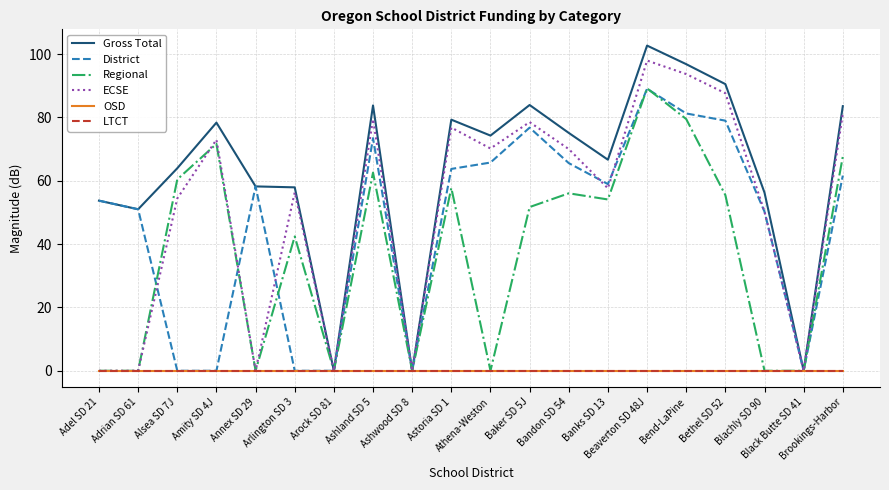

Reading left to right, extract all data points from this chart.

Gross Total: Adel SD 21=53.7	Adrian SD 61=51.0	Alsea SD 7J=64.0	Amity SD 4J=78.4	Annex SD 29=58.2	Arlington SD 3=57.9	Arock SD 81=0.0	Ashland SD 5=83.8	Ashwood SD 8=0.0	Astoria SD 1=79.3	Athena-Weston=74.3	Baker SD 5J=83.9	Bandon SD 54=75.1	Banks SD 13=66.7	Beaverton SD 48J=102.7	Bend-LaPine=96.8	Bethel SD 52=90.5	Blachly SD 90=56.3	Black Butte SD 41=0.0	Brookings-Harbor=83.6
District: Adel SD 21=53.7	Adrian SD 61=51.0	Alsea SD 7J=0.0	Amity SD 4J=0.0	Annex SD 29=58.2	Arlington SD 3=0.0	Arock SD 81=0.0	Ashland SD 5=73.5	Ashwood SD 8=0.0	Astoria SD 1=63.7	Athena-Weston=65.8	Baker SD 5J=76.8	Bandon SD 54=65.6	Banks SD 13=59.0	Beaverton SD 48J=89.1	Bend-LaPine=81.3	Bethel SD 52=79.0	Blachly SD 90=50.2	Black Butte SD 41=0.0	Brookings-Harbor=61.6
Regional: Adel SD 21=0.0	Adrian SD 61=0.0	Alsea SD 7J=60.4	Amity SD 4J=71.7	Annex SD 29=0.0	Arlington SD 3=42.4	Arock SD 81=0.0	Ashland SD 5=62.6	Ashwood SD 8=0.0	Astoria SD 1=57.7	Athena-Weston=0.0	Baker SD 5J=51.7	Bandon SD 54=56.0	Banks SD 13=54.1	Beaverton SD 48J=89.2	Bend-LaPine=79.5	Bethel SD 52=55.5	Blachly SD 90=0.0	Black Butte SD 41=0.0	Brookings-Harbor=67.6
ECSE: Adel SD 21=0.0	Adrian SD 61=0.0	Alsea SD 7J=54.4	Amity SD 4J=73.0	Annex SD 29=0.0	Arlington SD 3=56.3	Arock SD 81=0.0	Ashland SD 5=79.5	Ashwood SD 8=0.0	Astoria SD 1=76.8	Athena-Weston=70.2	Baker SD 5J=78.5	Bandon SD 54=70.0	Banks SD 13=57.6	Beaverton SD 48J=98.0	Bend-LaPine=93.7	Bethel SD 52=87.6	Blachly SD 90=50.2	Black Butte SD 41=0.0	Brookings-Harbor=81.2
OSD: Adel SD 21=0.0	Adrian SD 61=0.0	Alsea SD 7J=0.0	Amity SD 4J=0.0	Annex SD 29=0.0	Arlington SD 3=0.0	Arock SD 81=0.0	Ashland SD 5=0.0	Ashwood SD 8=0.0	Astoria SD 1=0.0	Athena-Weston=0.0	Baker SD 5J=0.0	Bandon SD 54=0.0	Banks SD 13=0.0	Beaverton SD 48J=0.0	Bend-LaPine=0.0	Bethel SD 52=0.0	Blachly SD 90=0.0	Black Butte SD 41=0.0	Brookings-Harbor=0.0
LTCT: Adel SD 21=0.0	Adrian SD 61=0.0	Alsea SD 7J=0.0	Amity SD 4J=0.0	Annex SD 29=0.0	Arlington SD 3=0.0	Arock SD 81=0.0	Ashland SD 5=0.0	Ashwood SD 8=0.0	Astoria SD 1=0.0	Athena-Weston=0.0	Baker SD 5J=0.0	Bandon SD 54=0.0	Banks SD 13=0.0	Beaverton SD 48J=0.0	Bend-LaPine=0.0	Bethel SD 52=0.0	Blachly SD 90=0.0	Black Butte SD 41=0.0	Brookings-Harbor=0.0